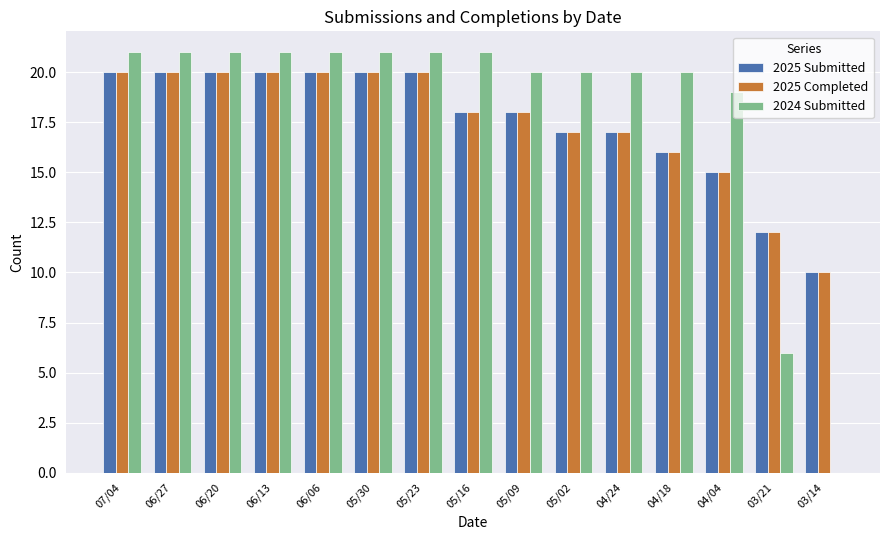

Is the value of 2024 Submitted at 06/13 greater than the value of 2025 Completed at 05/30?

Yes